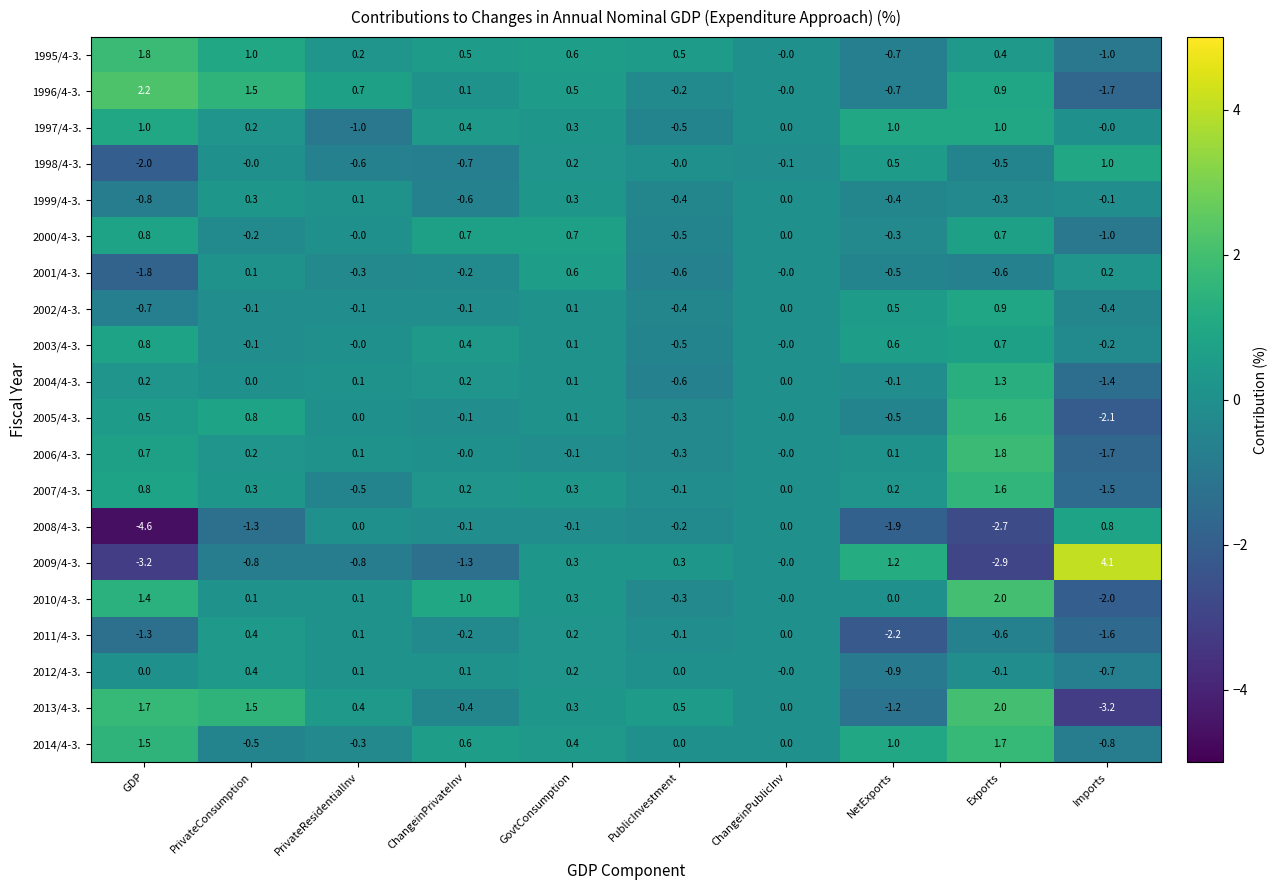

At which category is the sum across all series the highest?

Exports